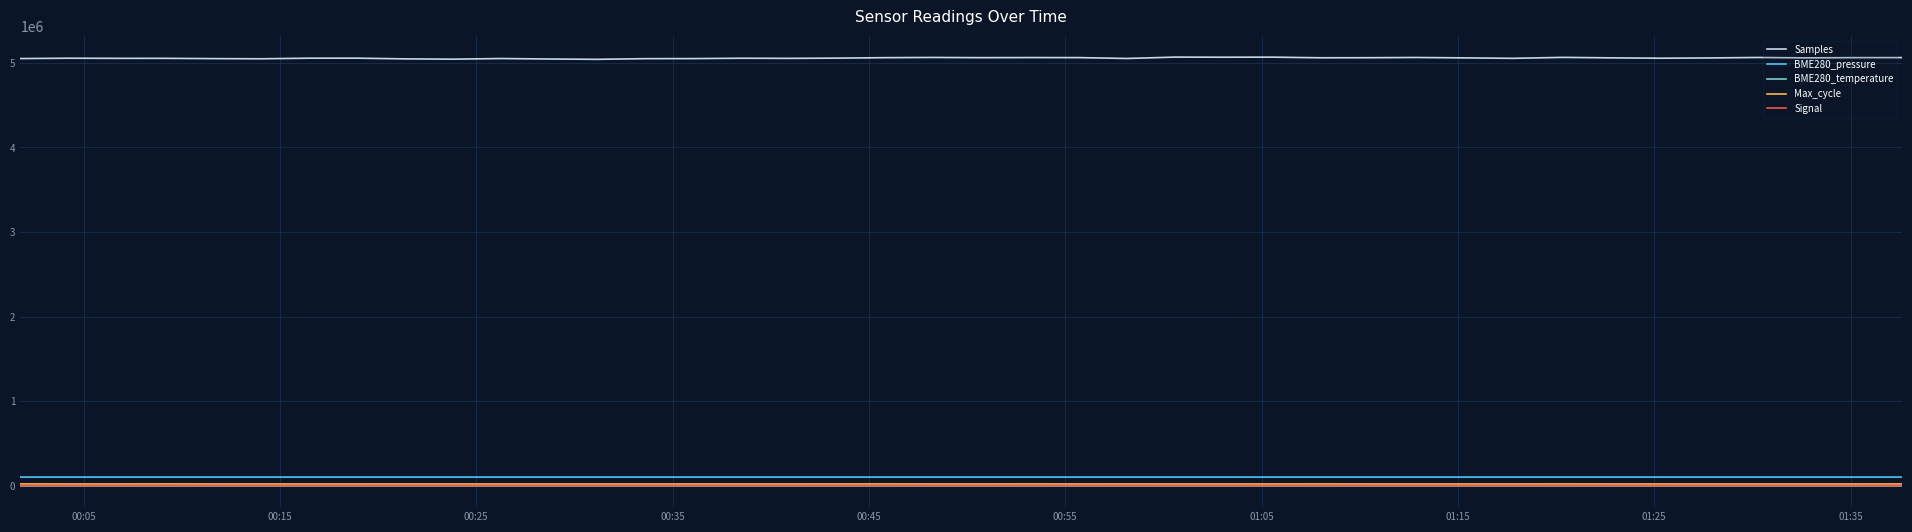

Which series has the largest total across all categories?

Samples